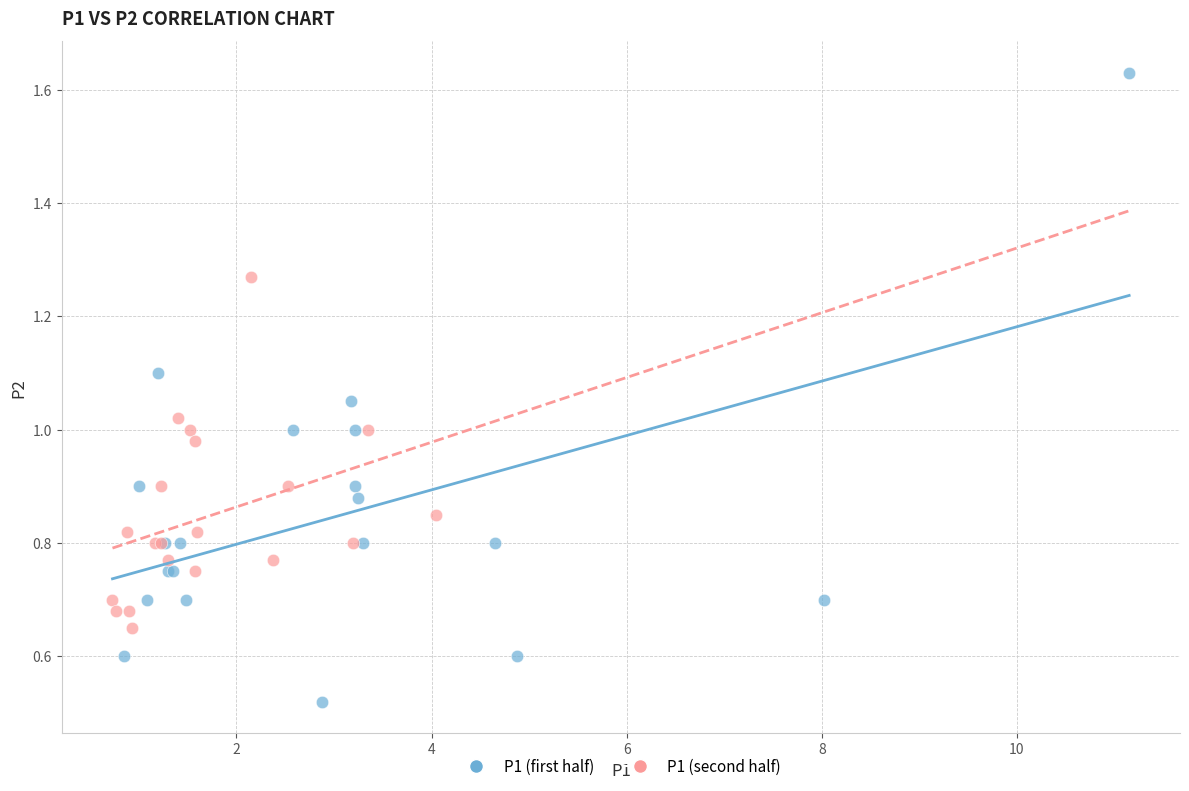

Which series reaches the maximum Y coordinate?

P1 (first half)